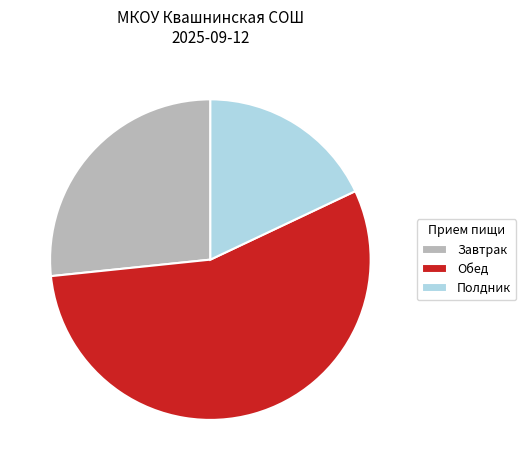

The Полдник slice represents 18% of the pie. True or false?

True